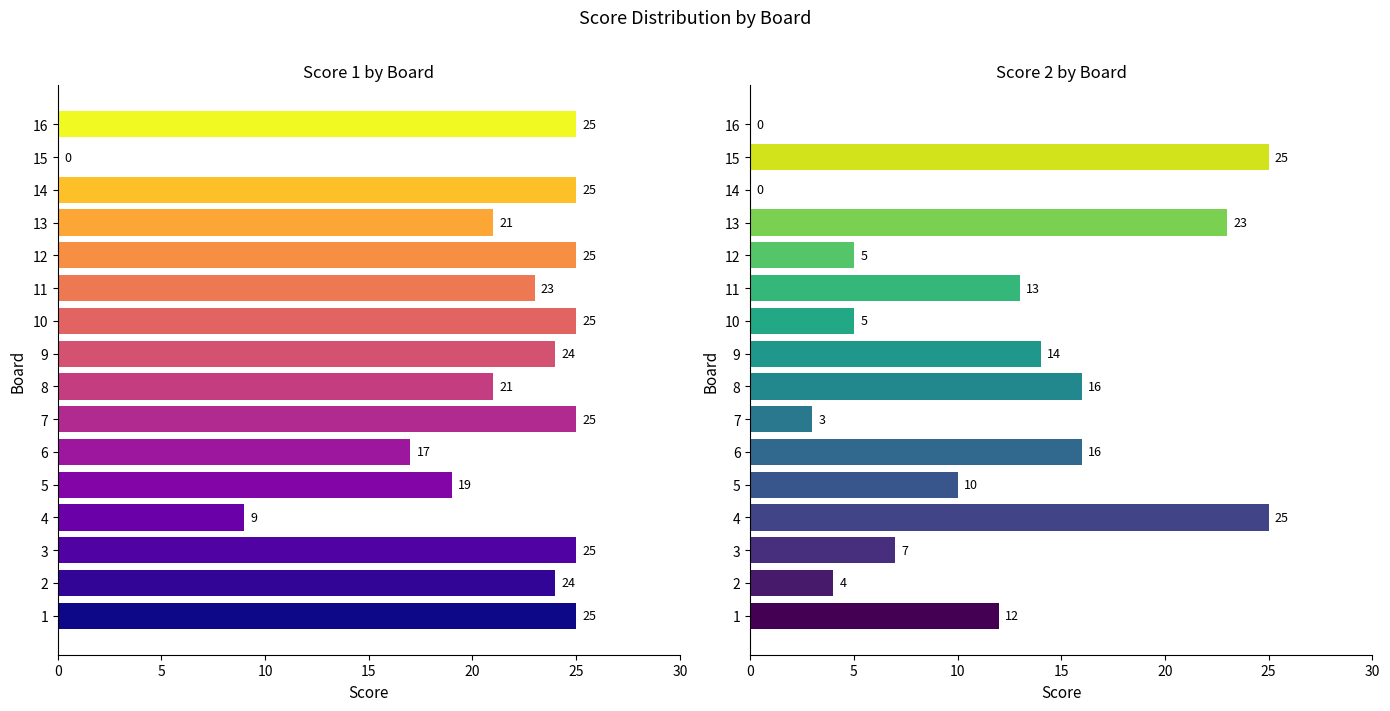

How many distinct data groups are displayed?

2